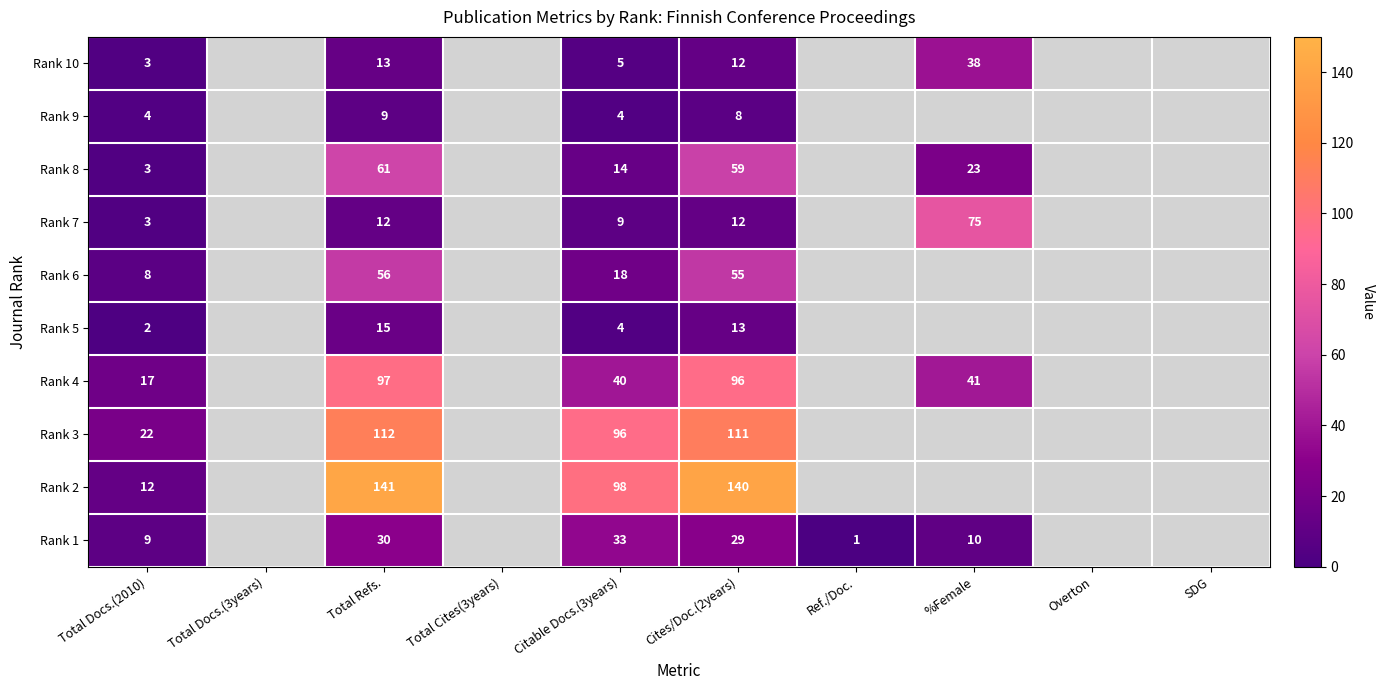

True or false: Rank 9 has a value of 8 at Cites/Doc.(2years).

True